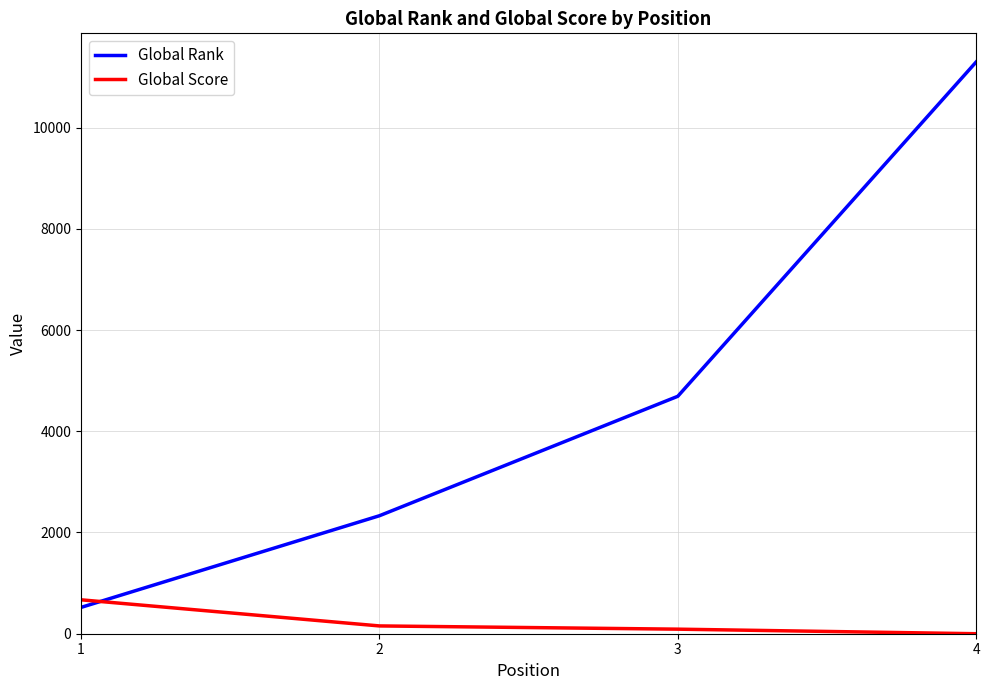

What value does the Global Rank series have at 3, to the nearest 50?

4700